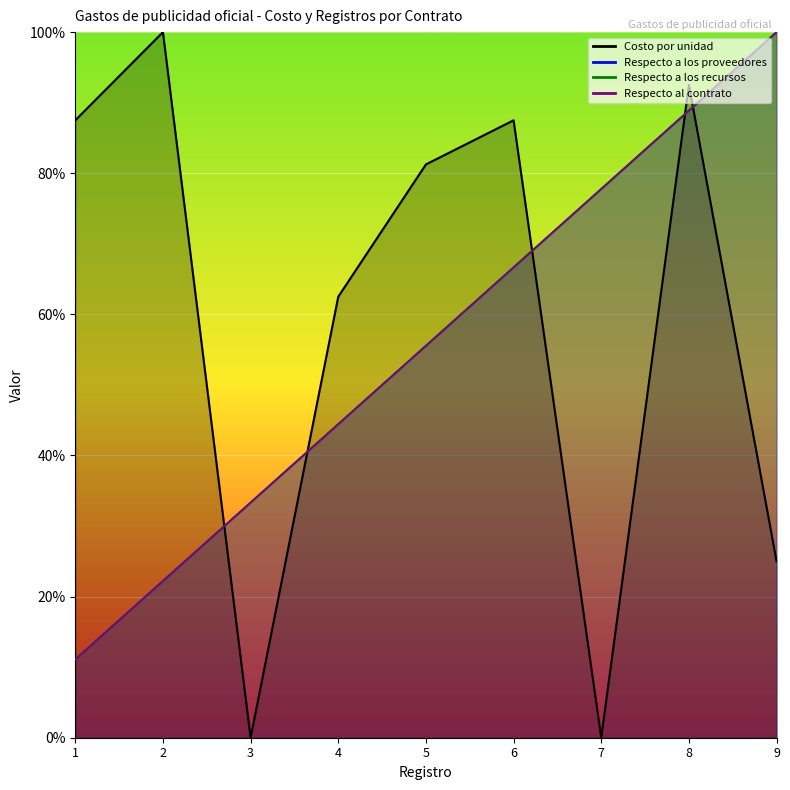

True or false: Respecto a los recursos and Respecto a los proveedores cross at least once.

False